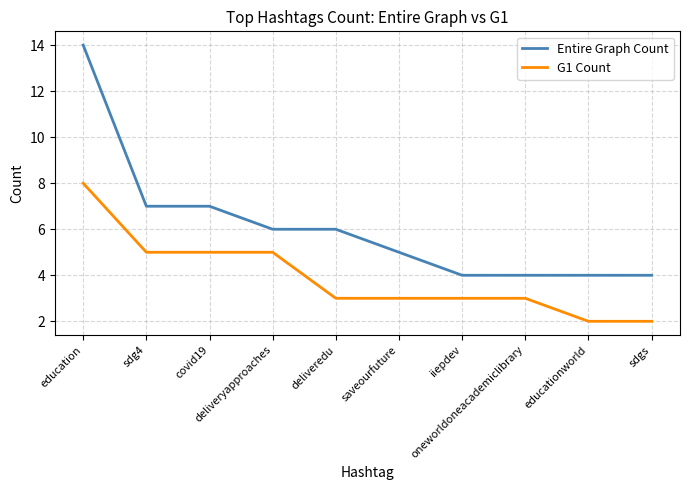

Is this an area chart (filled region under the line)?

No